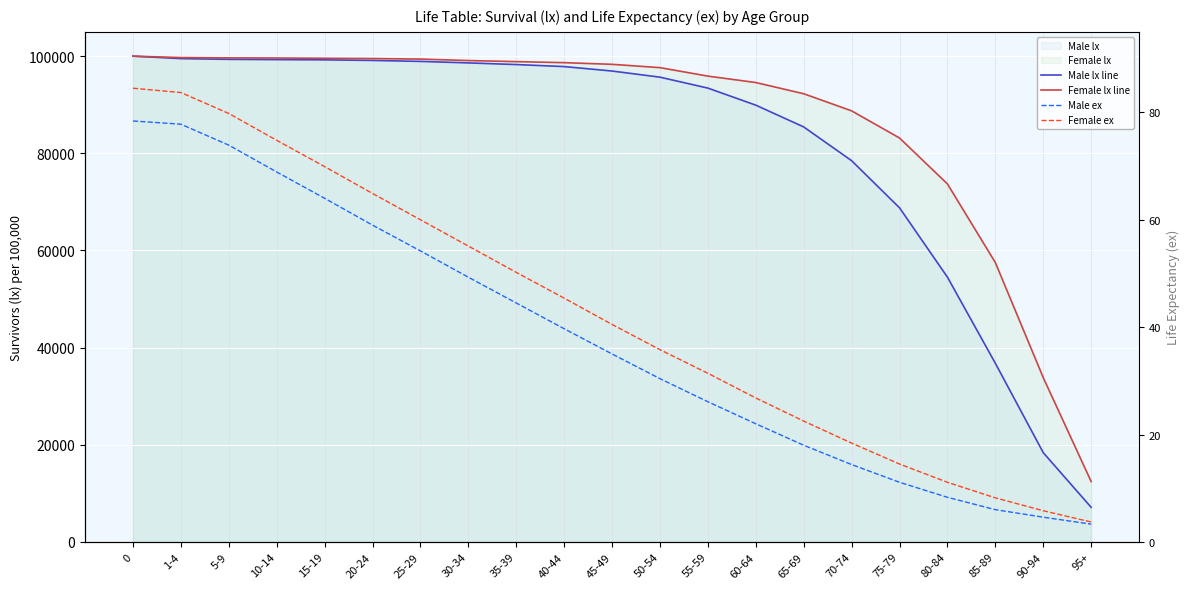

What position from the left is 30-34?

8